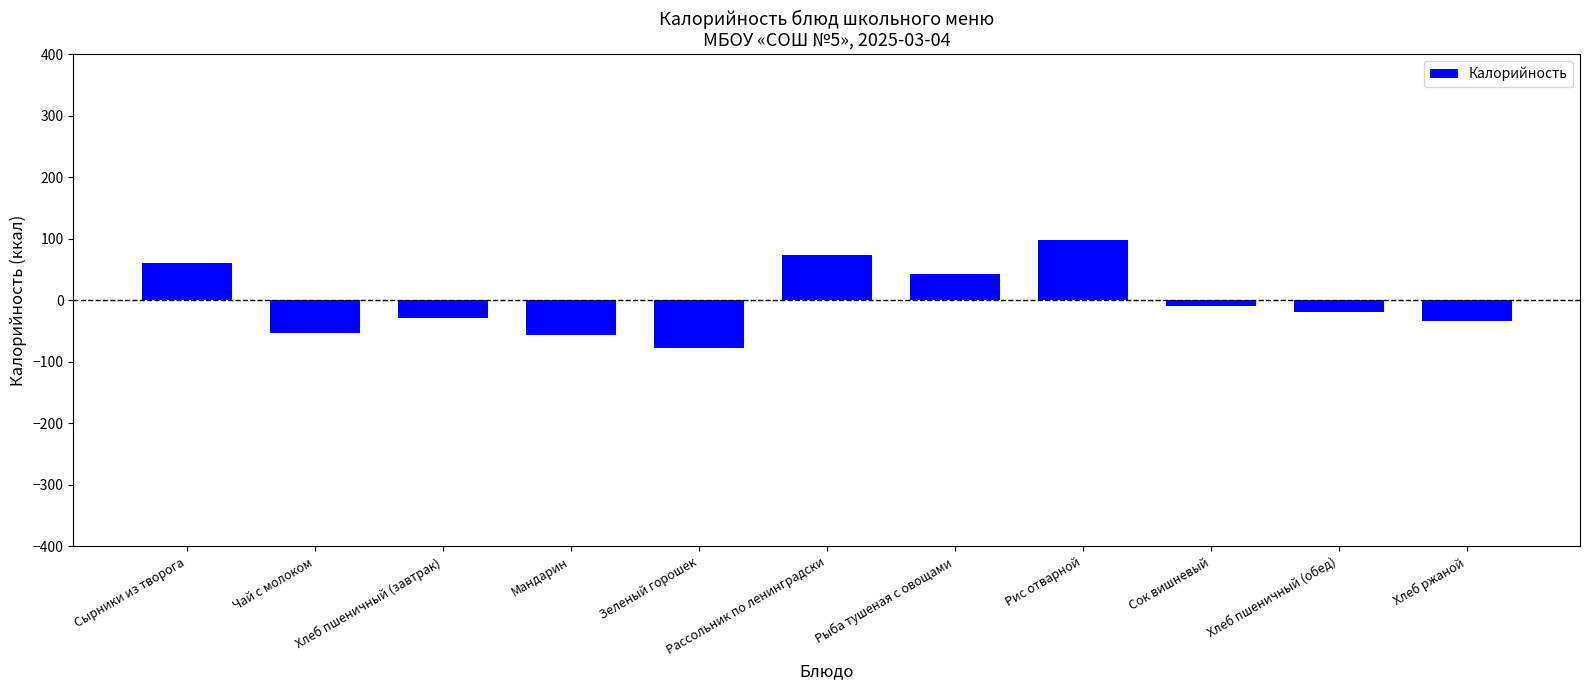

Which label corresponds to the smallest value in the chart?

Зеленый горошек